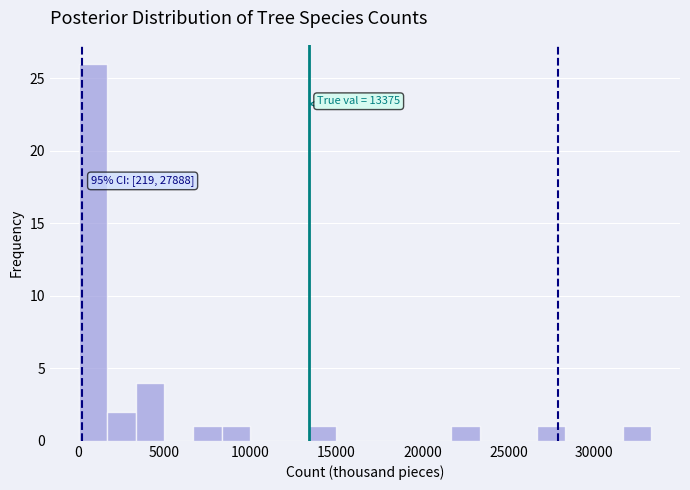

Read against the x-axis, roughly where is the centre of the tallest bar?

1000